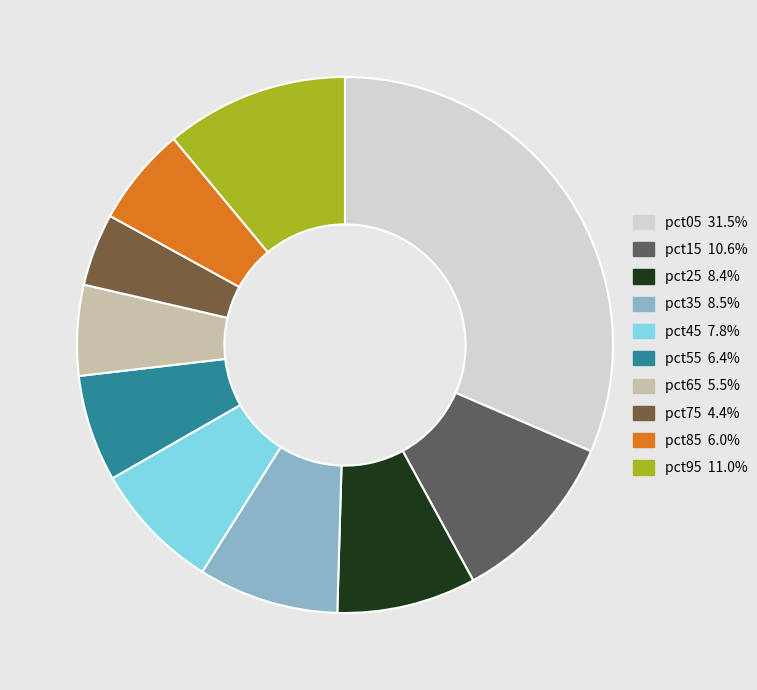

Between pct65 and pct55, which is larger?

pct55